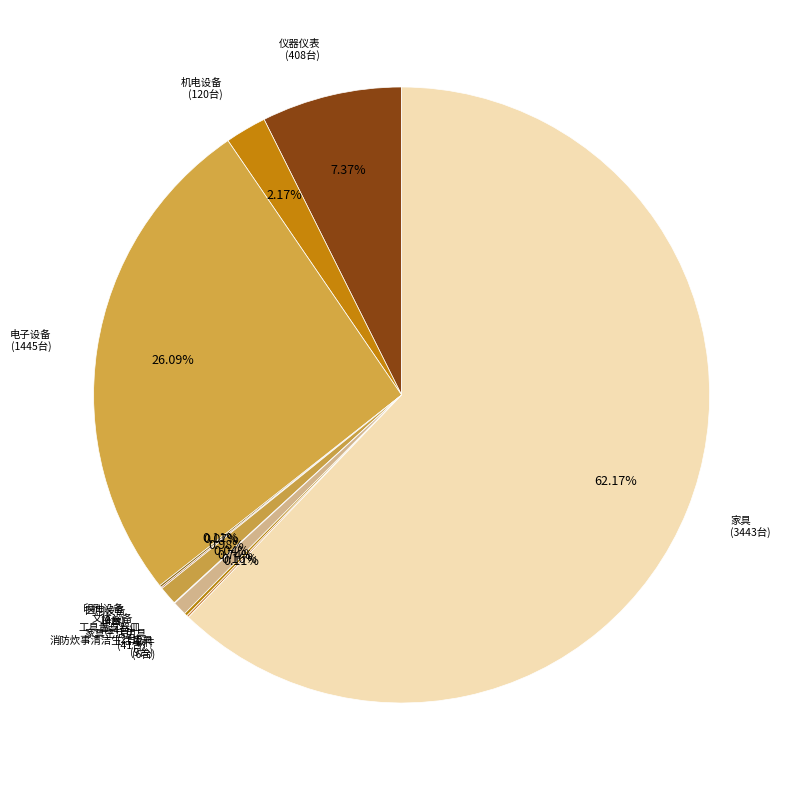

Which category has the biggest portion of the pie?

家具